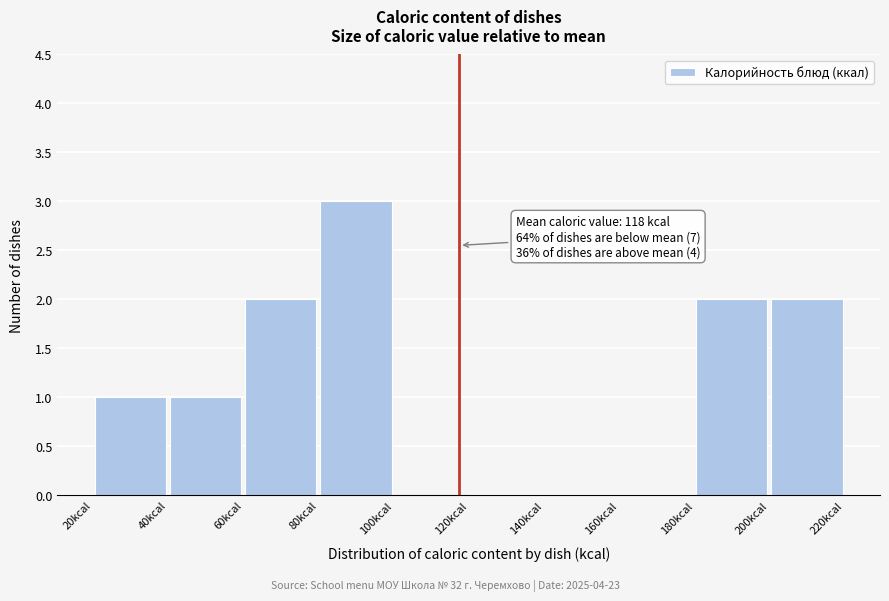

Over which range of the x-axis is the bar tallest?

80 to 100